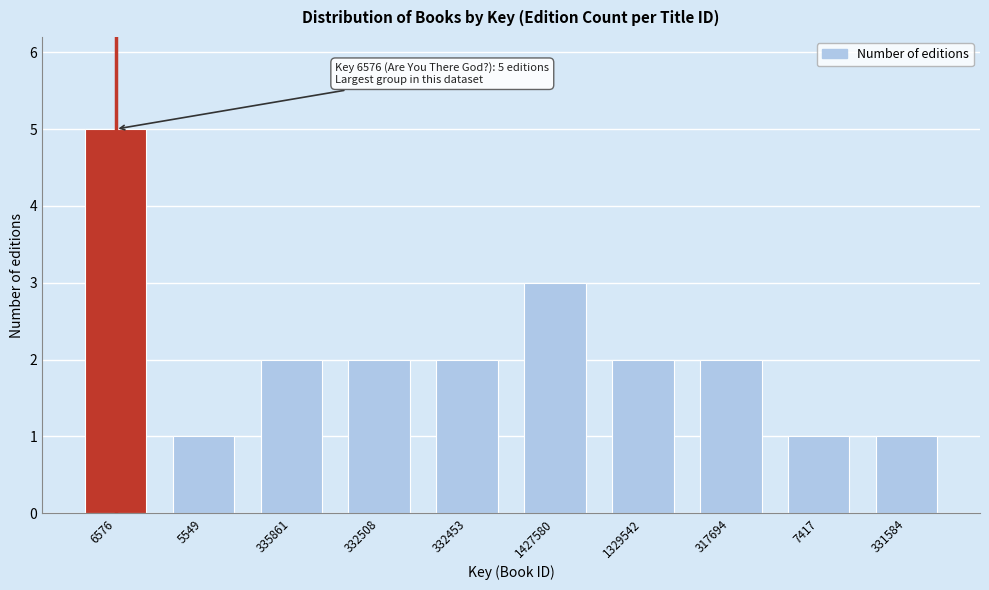

Reading right to left, transcribe all the data shown in this chart.

331584=1	7417=1	317694=2	1329542=2	1427580=3	332453=2	332508=2	335861=2	5549=1	6576=5